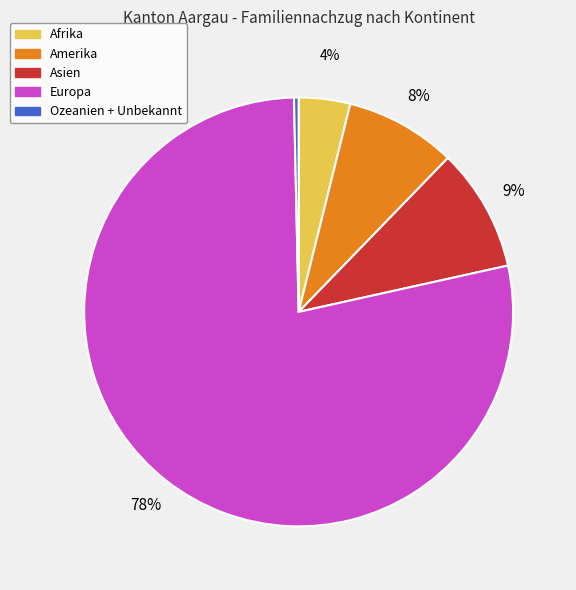

Approximately how many times larger is the value at Asien compared to Amerika?

1.1